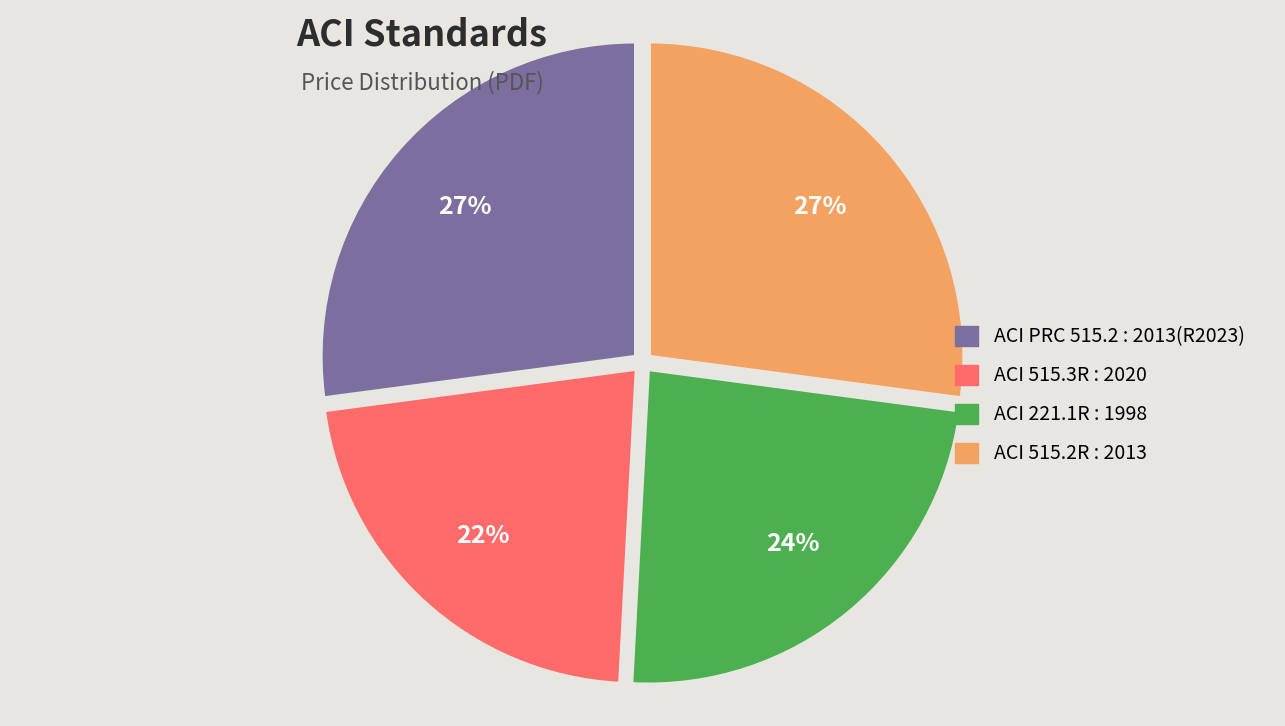

What percentage is the ACI 515.2R : 2013 slice, to the nearest percent?

27%